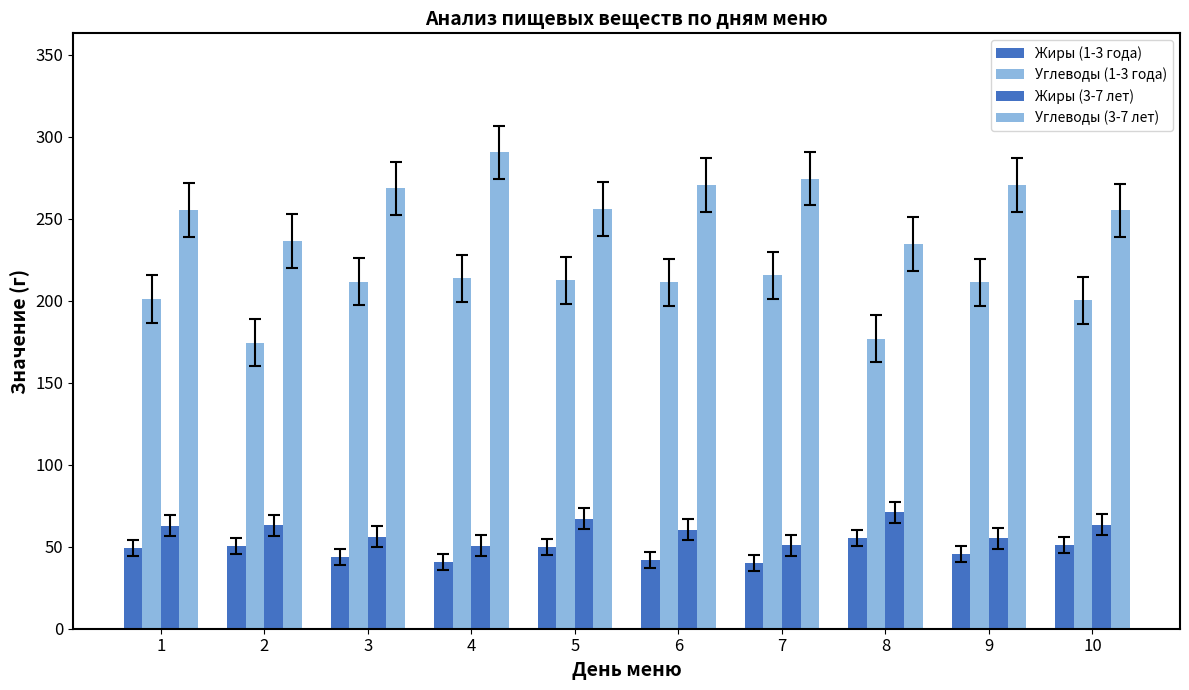

What is the sum of the Жиры (1-3 года) values at 6 and 3?

86.0